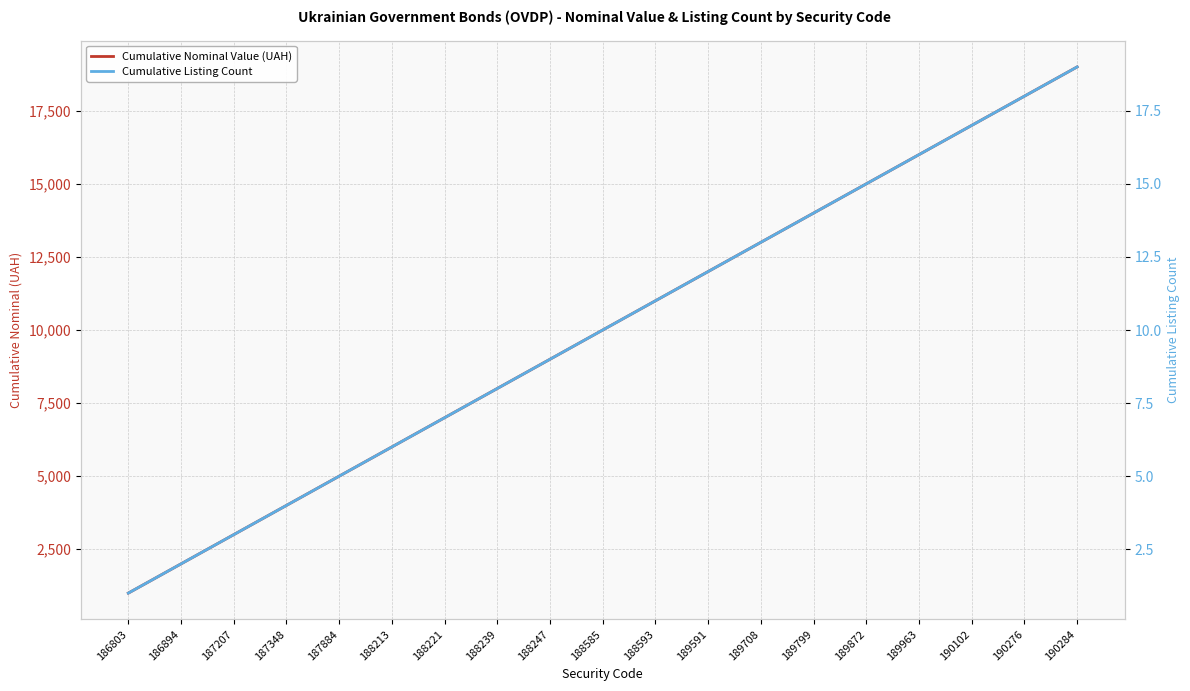

What is the approximate value of Cumulative Nominal Value (UAH) at 190284, to the nearest 100?

19000